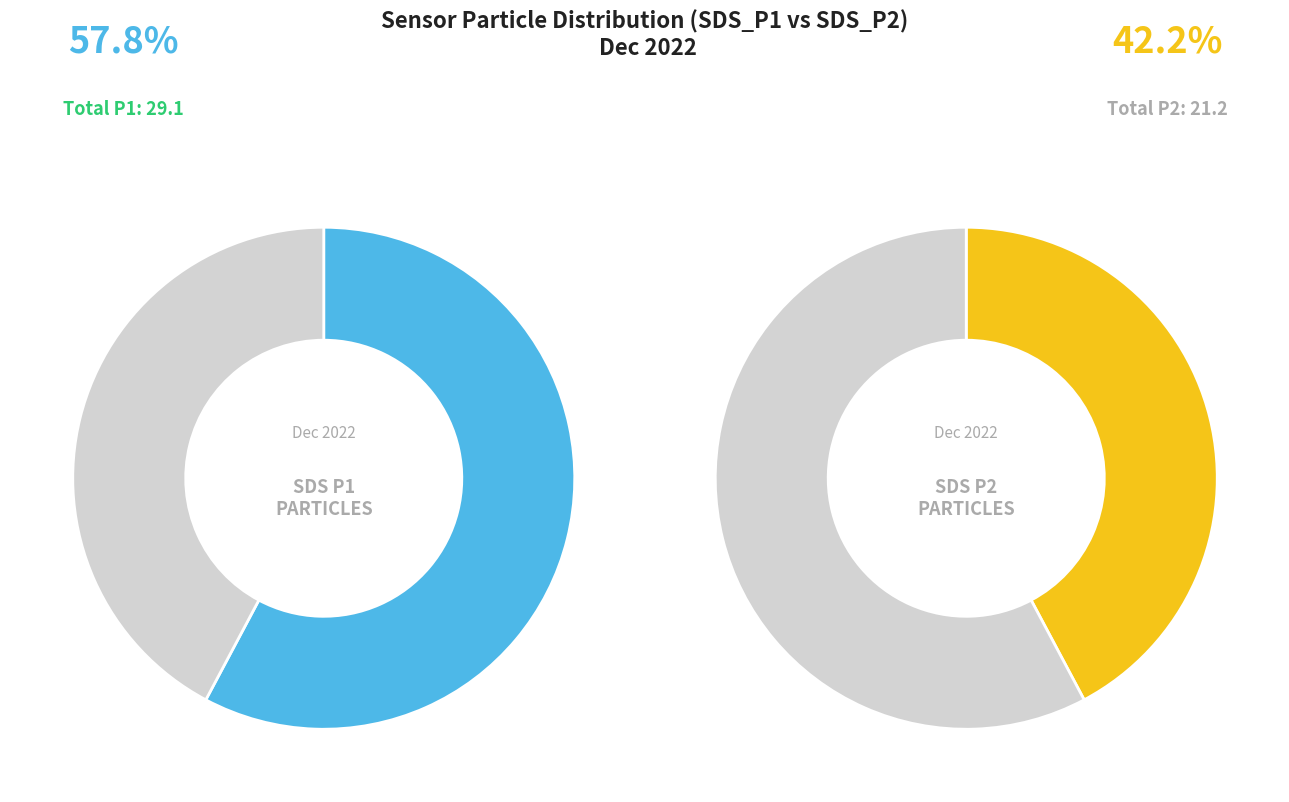

Is it true that 33 is 16% of the pie?

False